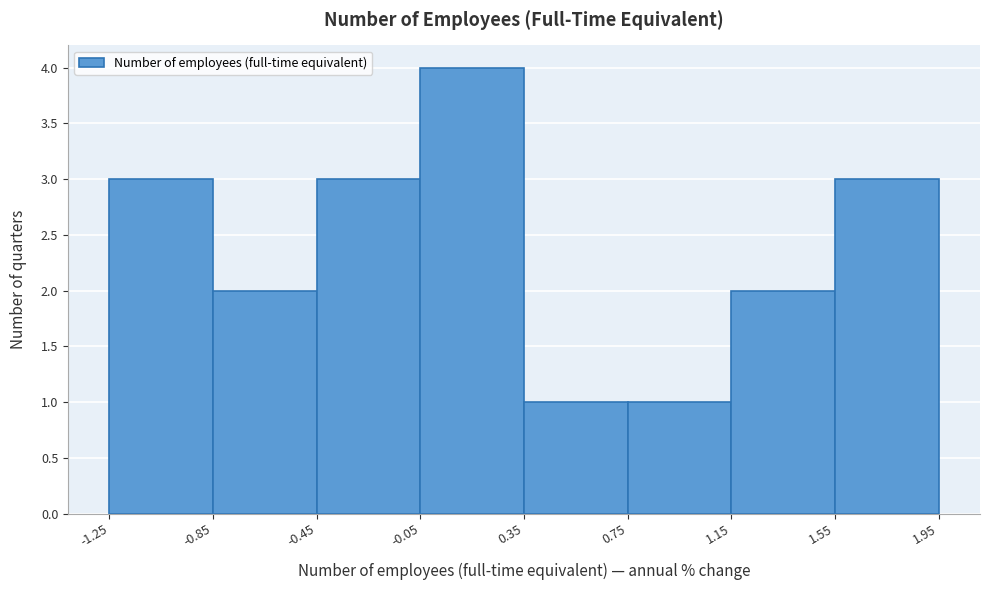

How tall is the bar that spans 1.15 to 1.55 on the x-axis? The values are not printed on the chart, so give them approximately, as read against the axis.

2